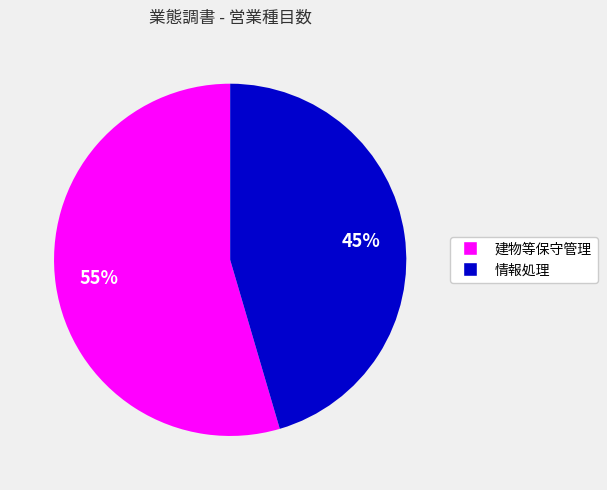

To the nearest percent, what portion does 情報処理 represent?

45%